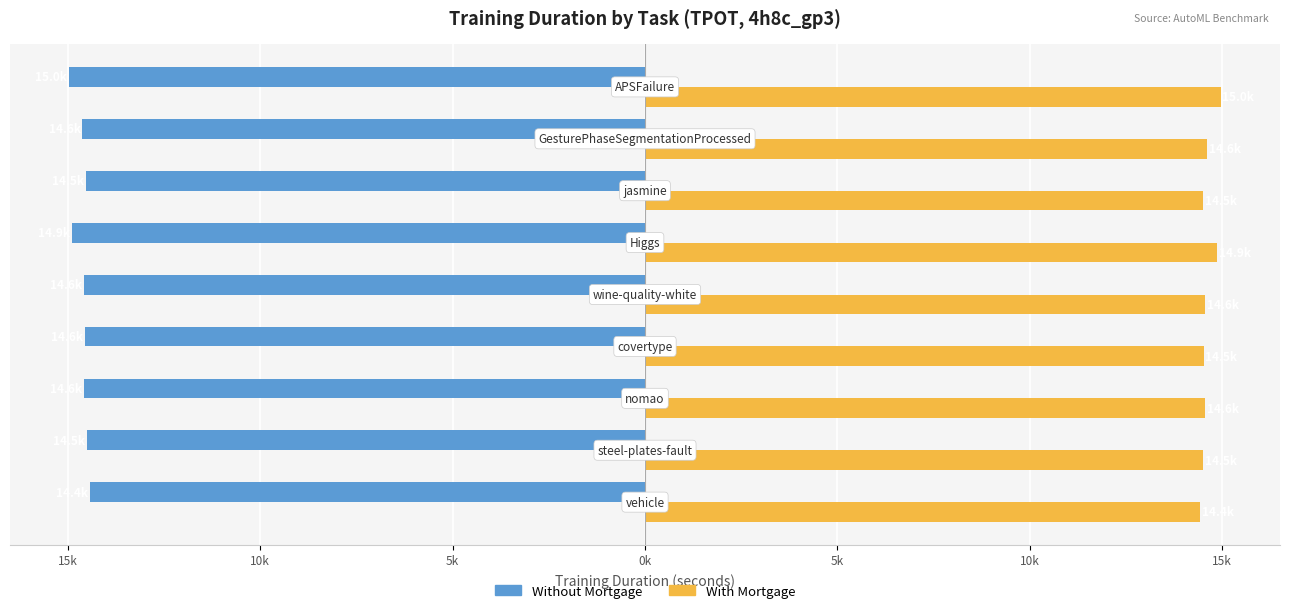

What are all the series names shown in the legend?

Without Mortgage, With Mortgage